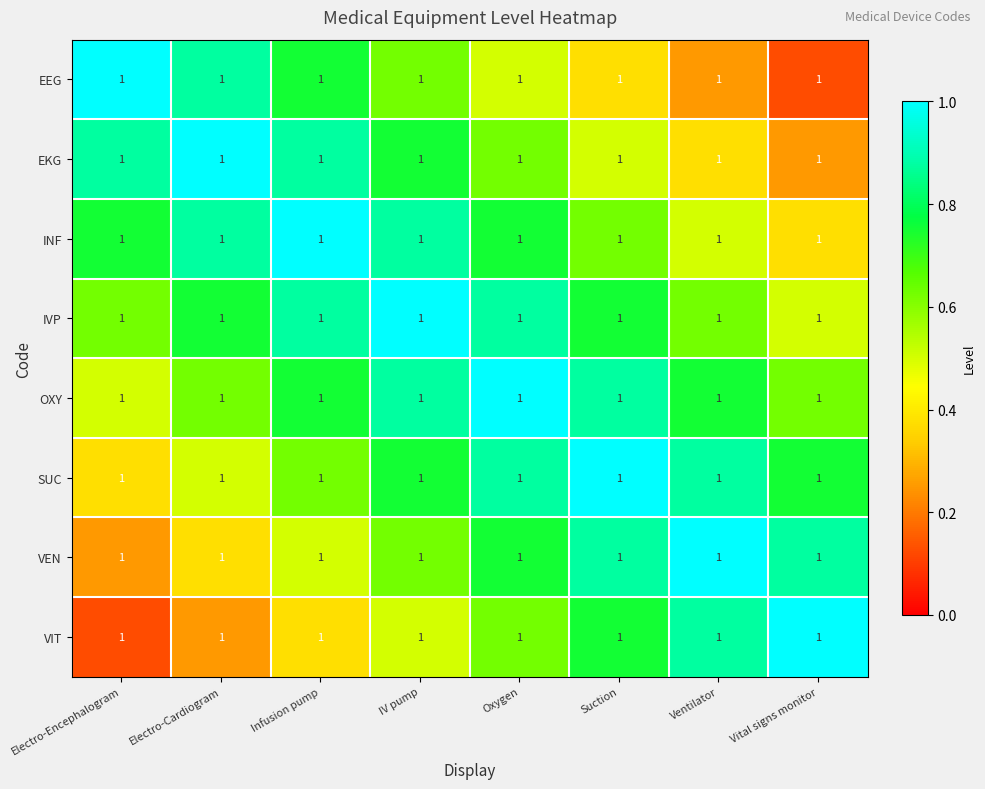

Which series changed the most between Oxygen and Suction?

EEG